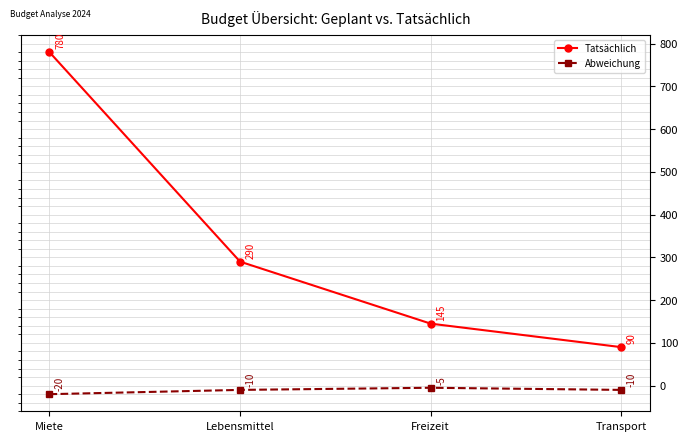

Rank the series by their average value, from lowest to highest.

Abweichung, Tatsächlich